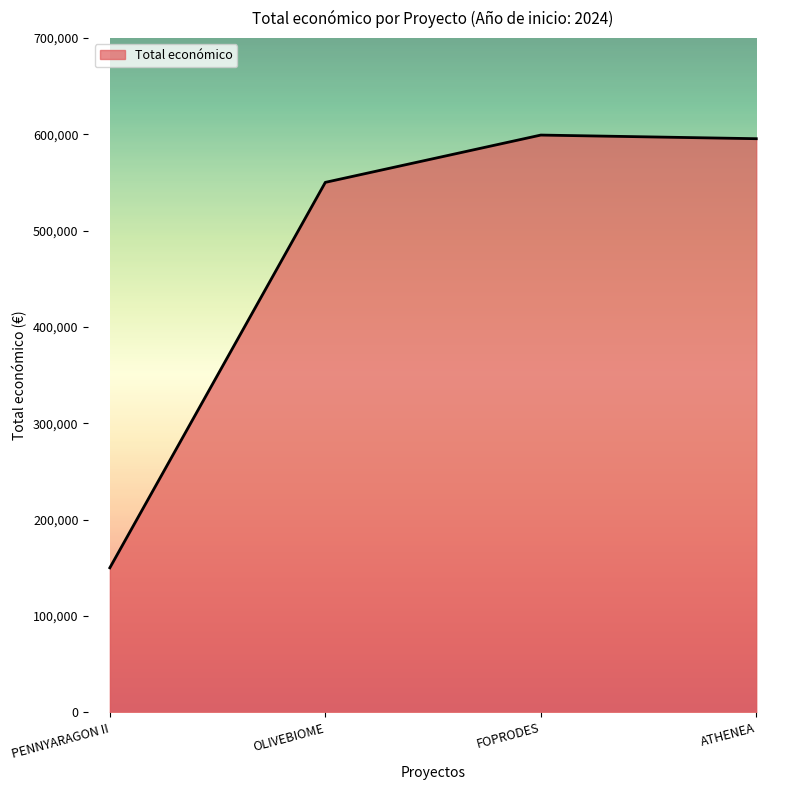

How many lines are shown in the chart?

1